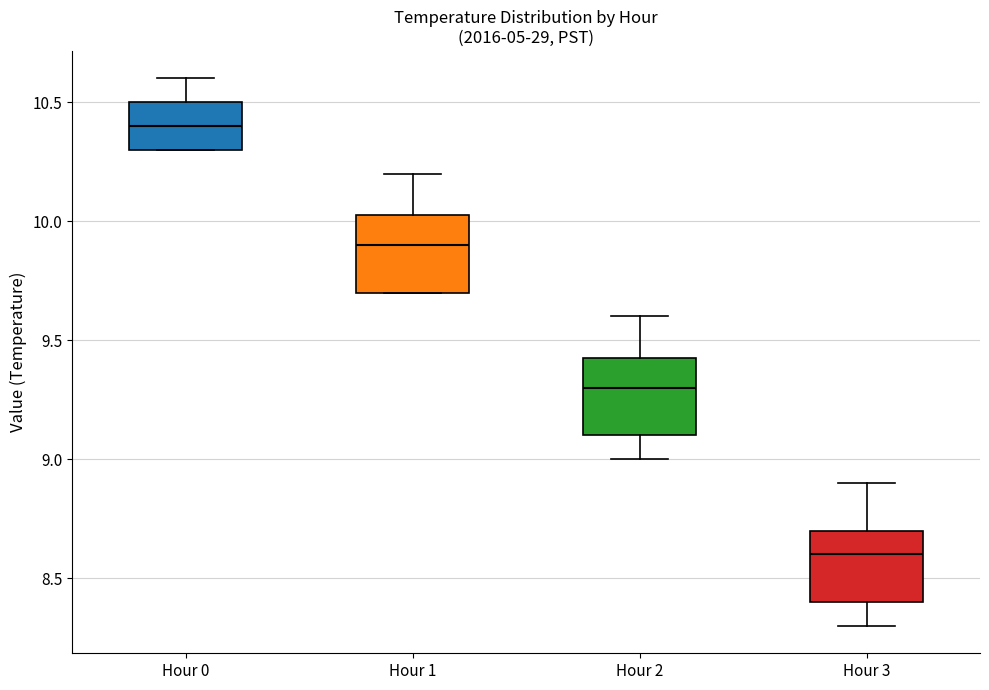

Reading left to right, transcribe this box plot: for each box, give where its median line is, the range the box spans, and where its two whiskers end, as read against the y-axis. The values are not printed on the chart, so give them approximately, as read against the axis.

Hour 0: median 10.40, box 10.30 to 10.50, whiskers 10.30 to 10.60
Hour 1: median 9.90, box 9.70 to 10.05, whiskers 9.70 to 10.20
Hour 2: median 9.30, box 9.10 to 9.45, whiskers 9.00 to 9.60
Hour 3: median 8.60, box 8.40 to 8.70, whiskers 8.30 to 8.90